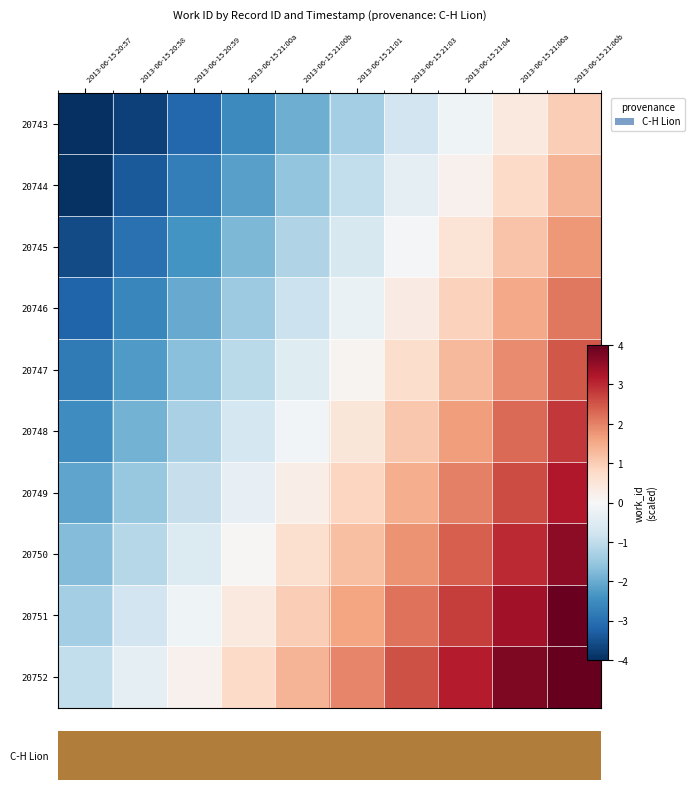

Which category has the highest value in the 20748 series?

2013-06-15 21:06b